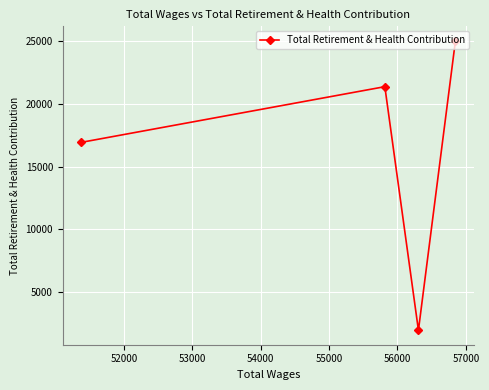

What is the difference between the maximum and minimum values?

23111